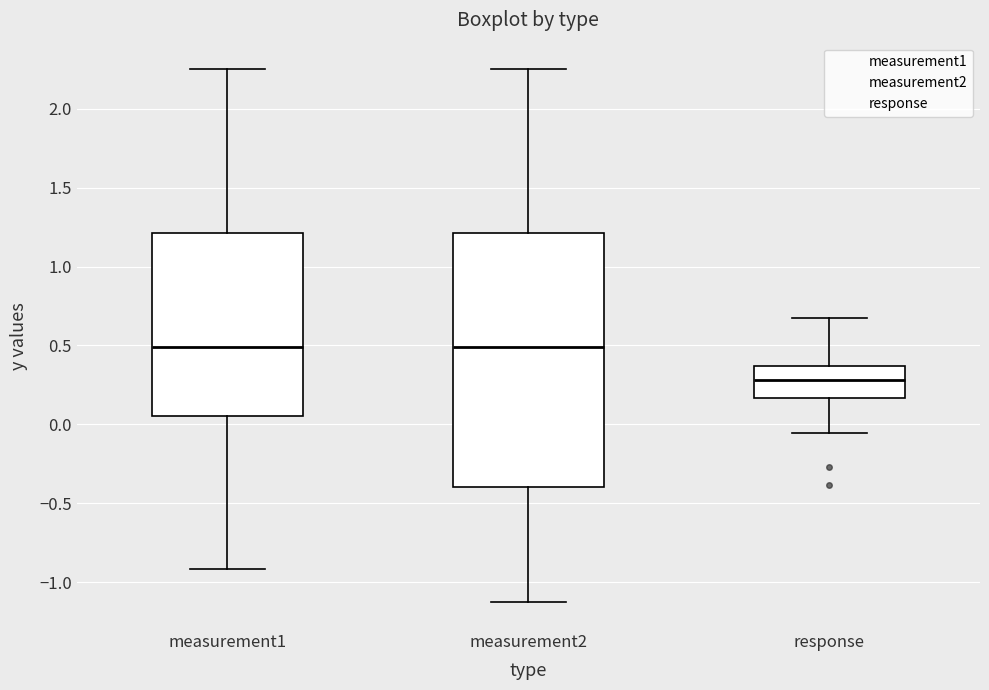

Which box has the lowest median line?

response